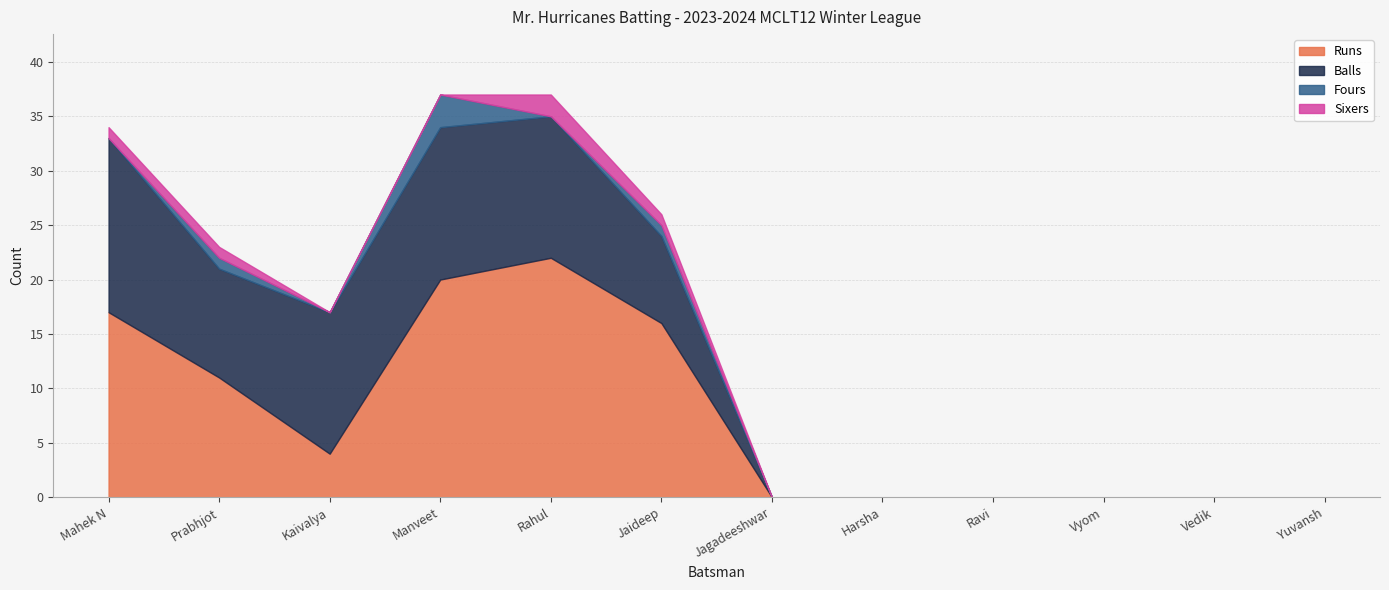

True or false: Balls and Sixers cross at least once.

False